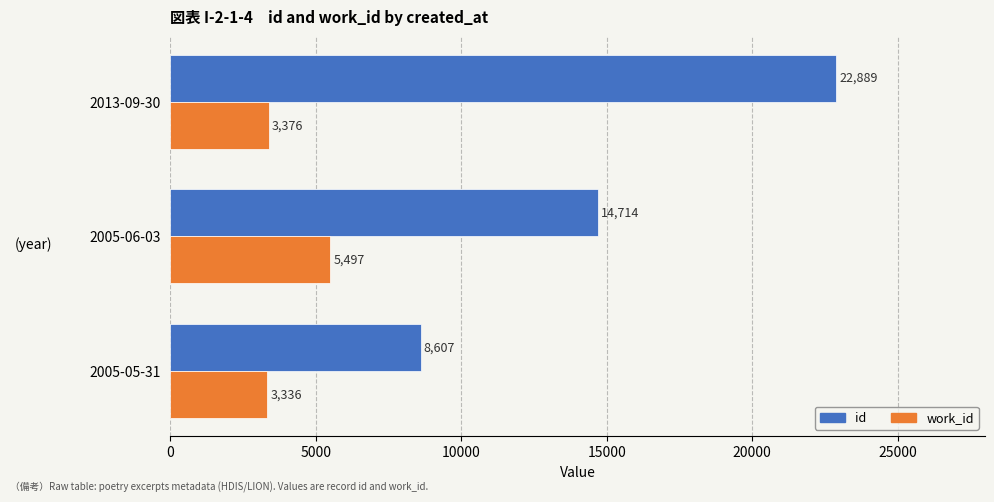

At how many categories does at least one series exceed 20797?

1